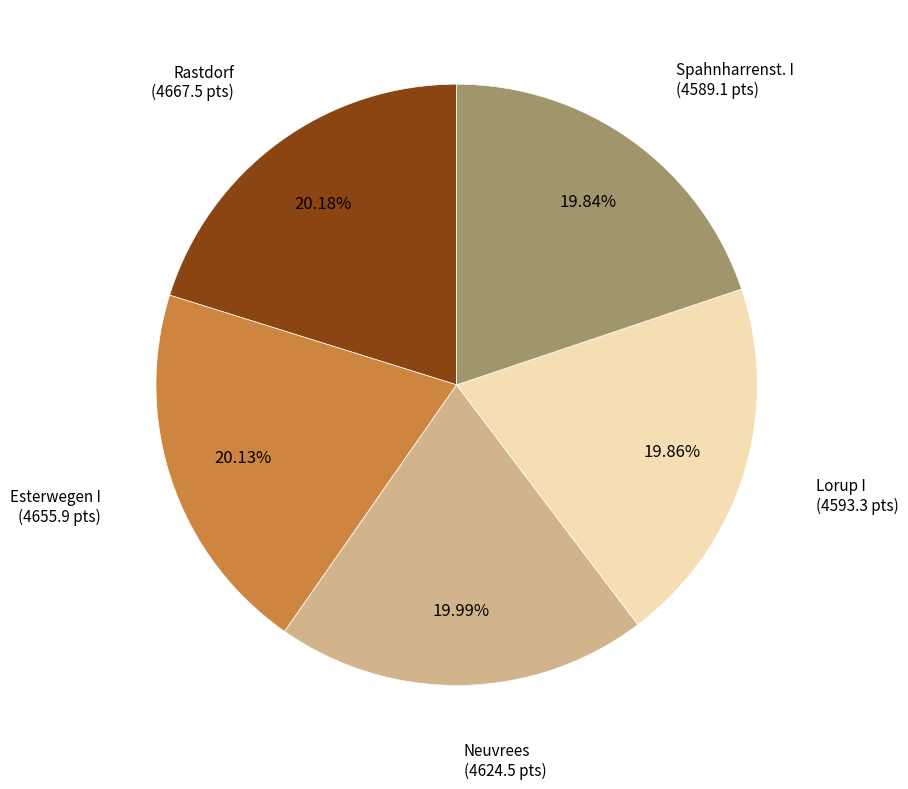

Is there any slice that represents more than half of the pie?

No